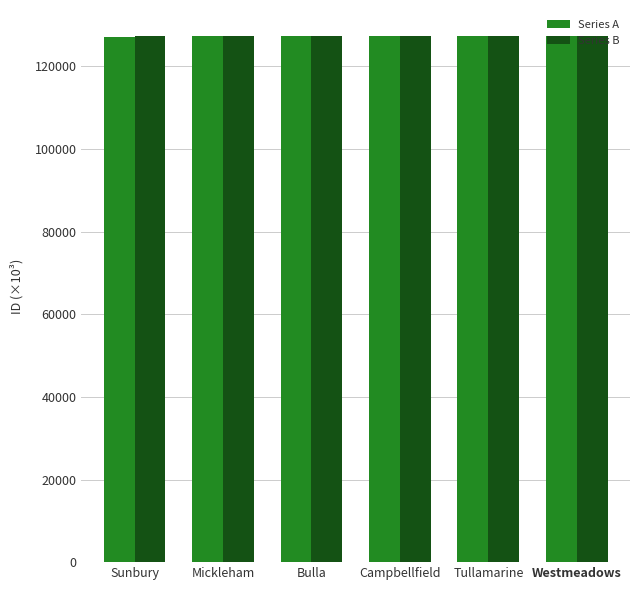

What is the total value across all series at Westmeadows?

254608